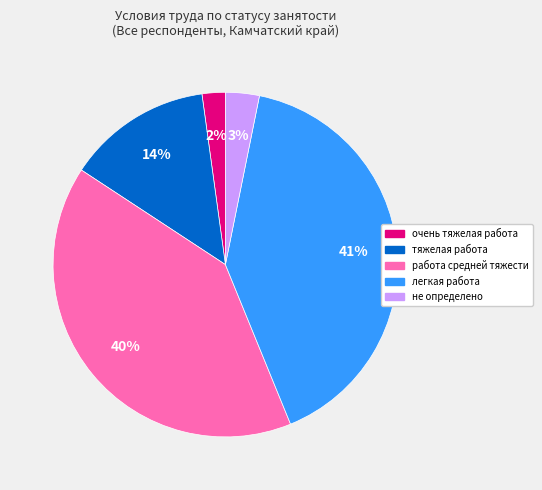

Combined, do очень тяжелая работа and не определено account for over 50%?

No